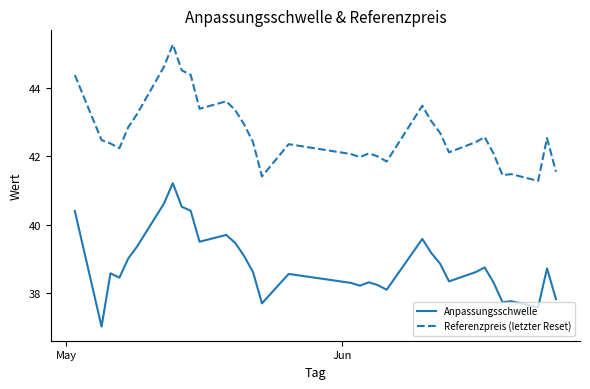

What is the difference between the maximum and minimum values in the Anpassungsschwelle series?

4.2